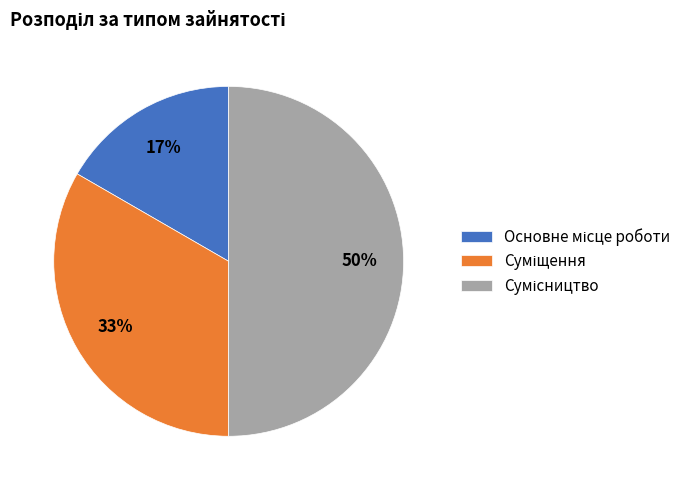

How many segments does this pie chart have?

3